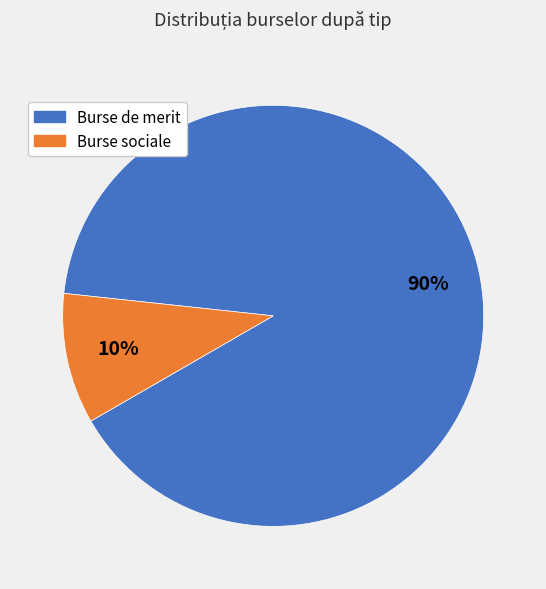

Rank the categories by value from lowest to highest.

Burse sociale, Burse de merit